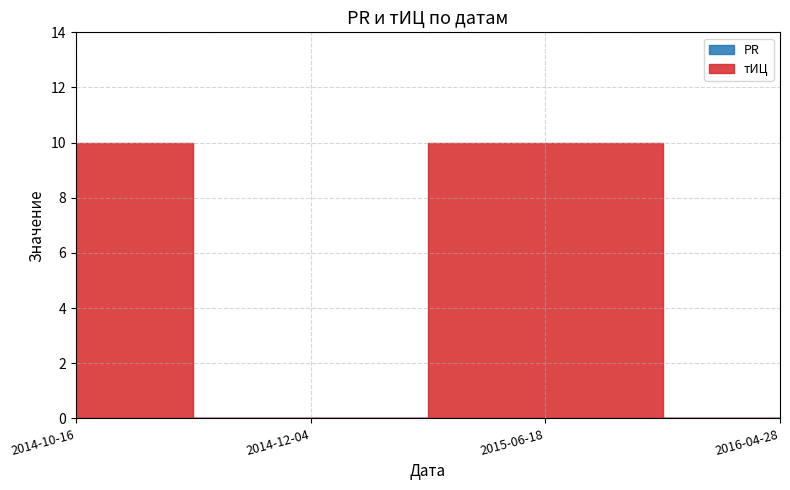

List the labels in order of value, largest first.

2014-10-16, 2015-06-18, 2014-12-04, 2016-04-28